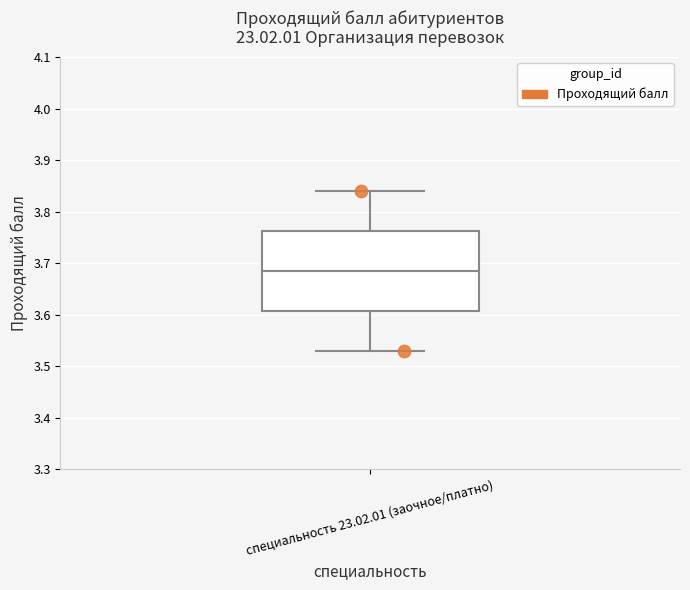

Where does the median line of the box for специальность 23.02.01 (заочное/платно) sit on the y-axis? The values are not printed on the chart, so give them approximately, as read against the axis.

3.69